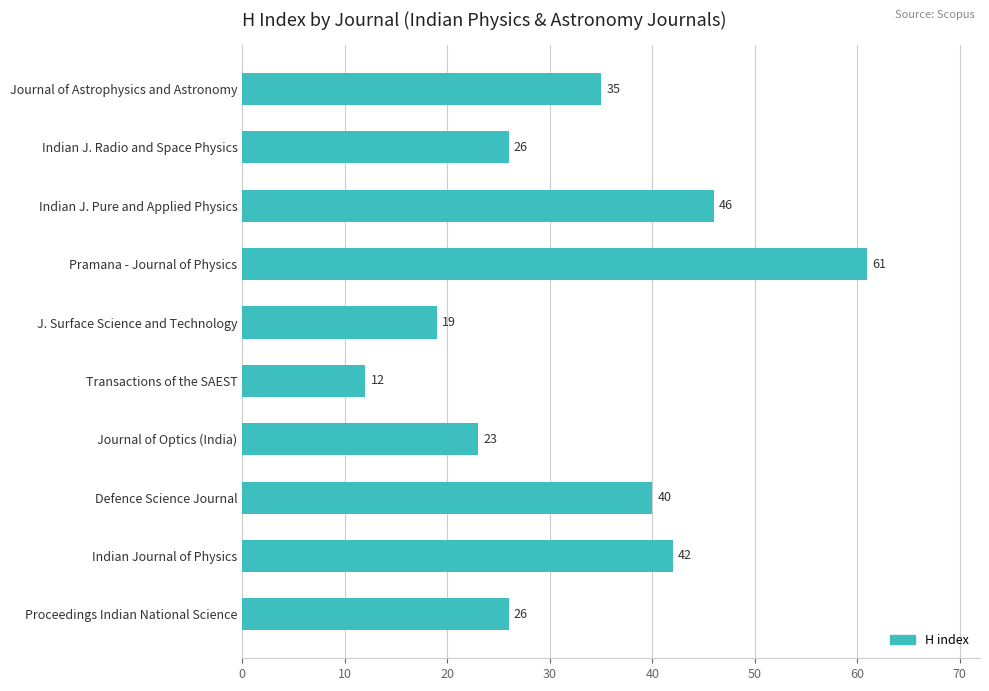

Is it true that the value at J. Surface Science and Technology is 31?

False